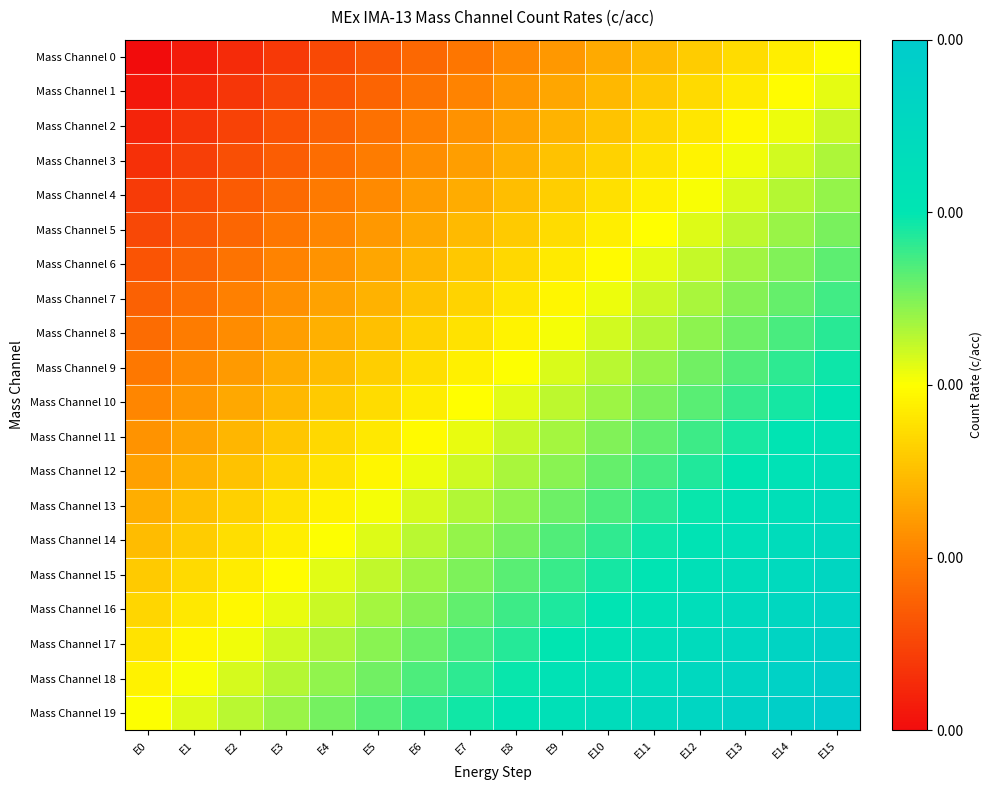

Reading right to left, extract all data points from this chart.

Mass Channel 0: E15=0.5	E14=0.5	E13=0.4	E12=0.4	E11=0.4	E10=0.3	E9=0.3	E8=0.3	E7=0.2	E6=0.2	E5=0.2	E4=0.1	E3=0.1	E2=0.1	E1=0.0	E0=0.0
Mass Channel 1: E15=0.5	E14=0.5	E13=0.5	E12=0.4	E11=0.4	E10=0.4	E9=0.3	E8=0.3	E7=0.3	E6=0.2	E5=0.2	E4=0.2	E3=0.1	E2=0.1	E1=0.1	E0=0.0
Mass Channel 2: E15=0.6	E14=0.5	E13=0.5	E12=0.5	E11=0.4	E10=0.4	E9=0.4	E8=0.3	E7=0.3	E6=0.3	E5=0.2	E4=0.2	E3=0.2	E2=0.1	E1=0.1	E0=0.1
Mass Channel 3: E15=0.6	E14=0.5	E13=0.5	E12=0.5	E11=0.4	E10=0.4	E9=0.4	E8=0.3	E7=0.3	E6=0.3	E5=0.2	E4=0.2	E3=0.2	E2=0.1	E1=0.1	E0=0.1
Mass Channel 4: E15=0.6	E14=0.6	E13=0.5	E12=0.5	E11=0.5	E10=0.4	E9=0.4	E8=0.4	E7=0.3	E6=0.3	E5=0.3	E4=0.2	E3=0.2	E2=0.2	E1=0.1	E0=0.1
Mass Channel 5: E15=0.6	E14=0.6	E13=0.6	E12=0.5	E11=0.5	E10=0.5	E9=0.4	E8=0.4	E7=0.4	E6=0.3	E5=0.3	E4=0.3	E3=0.2	E2=0.2	E1=0.2	E0=0.1
Mass Channel 6: E15=0.7	E14=0.6	E13=0.6	E12=0.6	E11=0.5	E10=0.5	E9=0.5	E8=0.4	E7=0.4	E6=0.4	E5=0.3	E4=0.3	E3=0.3	E2=0.2	E1=0.2	E0=0.2
Mass Channel 7: E15=0.7	E14=0.7	E13=0.6	E12=0.6	E11=0.6	E10=0.5	E9=0.5	E8=0.5	E7=0.4	E6=0.4	E5=0.4	E4=0.3	E3=0.3	E2=0.3	E1=0.2	E0=0.2
Mass Channel 8: E15=0.7	E14=0.7	E13=0.6	E12=0.6	E11=0.6	E10=0.5	E9=0.5	E8=0.5	E7=0.4	E6=0.4	E5=0.4	E4=0.3	E3=0.3	E2=0.3	E1=0.2	E0=0.2
Mass Channel 9: E15=0.7	E14=0.7	E13=0.7	E12=0.6	E11=0.6	E10=0.6	E9=0.5	E8=0.5	E7=0.5	E6=0.4	E5=0.4	E4=0.4	E3=0.3	E2=0.3	E1=0.3	E0=0.2
Mass Channel 10: E15=0.8	E14=0.7	E13=0.7	E12=0.7	E11=0.6	E10=0.6	E9=0.6	E8=0.5	E7=0.5	E6=0.5	E5=0.4	E4=0.4	E3=0.4	E2=0.3	E1=0.3	E0=0.3
Mass Channel 11: E15=0.8	E14=0.8	E13=0.7	E12=0.7	E11=0.7	E10=0.6	E9=0.6	E8=0.6	E7=0.5	E6=0.5	E5=0.5	E4=0.4	E3=0.4	E2=0.4	E1=0.3	E0=0.3
Mass Channel 12: E15=0.8	E14=0.8	E13=0.7	E12=0.7	E11=0.7	E10=0.6	E9=0.6	E8=0.6	E7=0.5	E6=0.5	E5=0.5	E4=0.4	E3=0.4	E2=0.4	E1=0.3	E0=0.3
Mass Channel 13: E15=0.8	E14=0.8	E13=0.8	E12=0.7	E11=0.7	E10=0.7	E9=0.6	E8=0.6	E7=0.6	E6=0.5	E5=0.5	E4=0.5	E3=0.4	E2=0.4	E1=0.4	E0=0.3
Mass Channel 14: E15=0.9	E14=0.8	E13=0.8	E12=0.8	E11=0.7	E10=0.7	E9=0.7	E8=0.6	E7=0.6	E6=0.6	E5=0.5	E4=0.5	E3=0.5	E2=0.4	E1=0.4	E0=0.4
Mass Channel 15: E15=0.9	E14=0.9	E13=0.8	E12=0.8	E11=0.8	E10=0.7	E9=0.7	E8=0.7	E7=0.6	E6=0.6	E5=0.6	E4=0.5	E3=0.5	E2=0.5	E1=0.4	E0=0.4
Mass Channel 16: E15=0.9	E14=0.9	E13=0.9	E12=0.8	E11=0.8	E10=0.8	E9=0.7	E8=0.7	E7=0.7	E6=0.6	E5=0.6	E4=0.6	E3=0.5	E2=0.5	E1=0.5	E0=0.4
Mass Channel 17: E15=0.9	E14=0.9	E13=0.9	E12=0.8	E11=0.8	E10=0.8	E9=0.7	E8=0.7	E7=0.7	E6=0.6	E5=0.6	E4=0.6	E3=0.5	E2=0.5	E1=0.5	E0=0.4
Mass Channel 18: E15=1.0	E14=0.9	E13=0.9	E12=0.9	E11=0.8	E10=0.8	E9=0.8	E8=0.7	E7=0.7	E6=0.7	E5=0.6	E4=0.6	E3=0.6	E2=0.5	E1=0.5	E0=0.5
Mass Channel 19: E15=1.0	E14=1.0	E13=0.9	E12=0.9	E11=0.9	E10=0.8	E9=0.8	E8=0.8	E7=0.7	E6=0.7	E5=0.7	E4=0.6	E3=0.6	E2=0.6	E1=0.5	E0=0.5